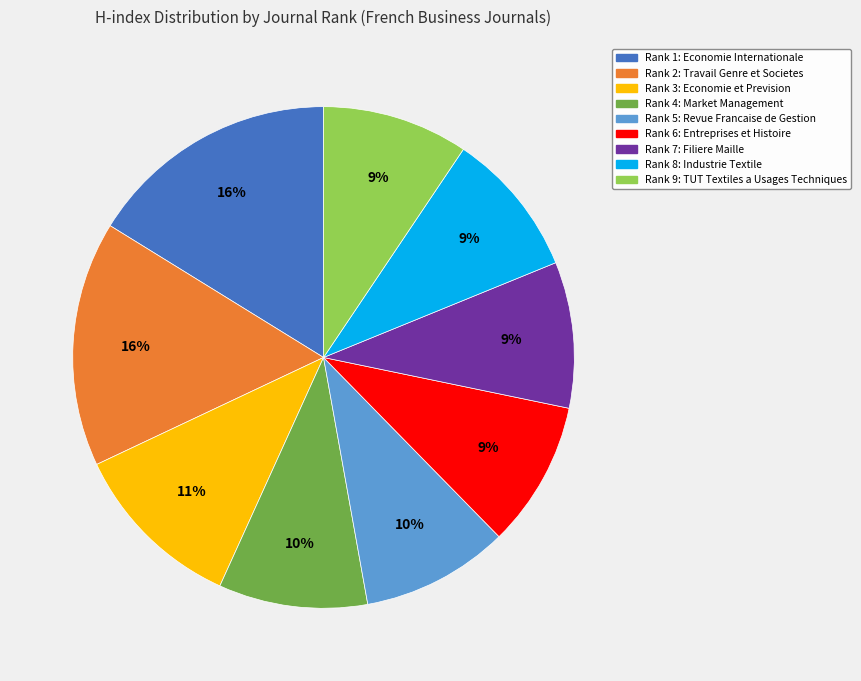

Is the sum of Rank 4: Market Management and Rank 9: TUT Textiles a Usages Techniques greater than half?

No